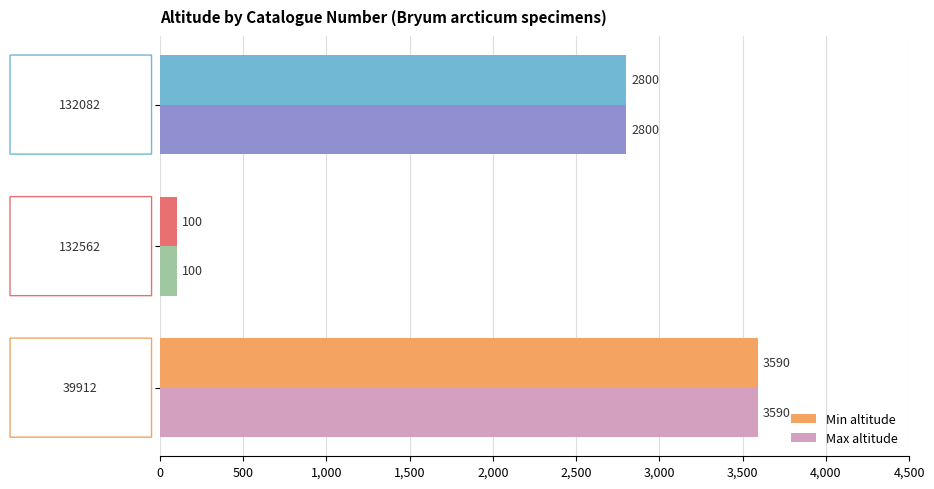

At how many categories does at least one series exceed 1779?

2